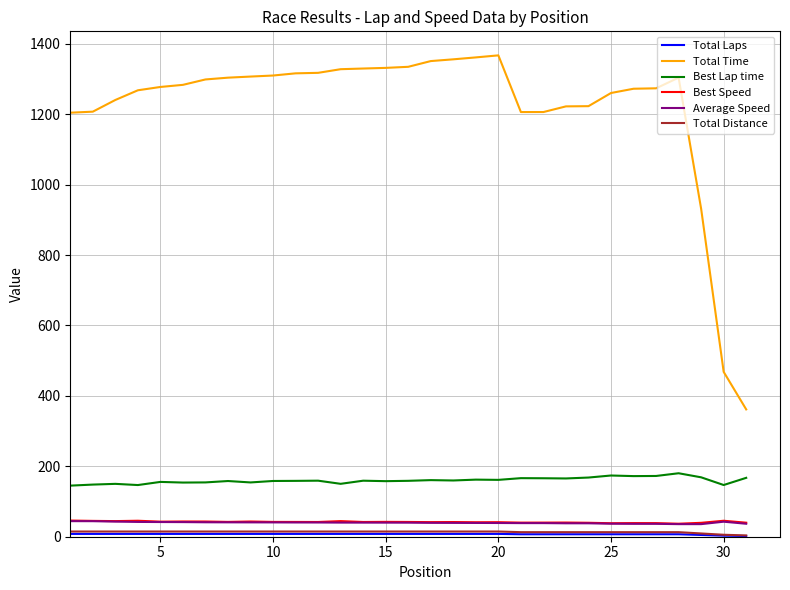

Which series has the largest total across all categories?

Total Time